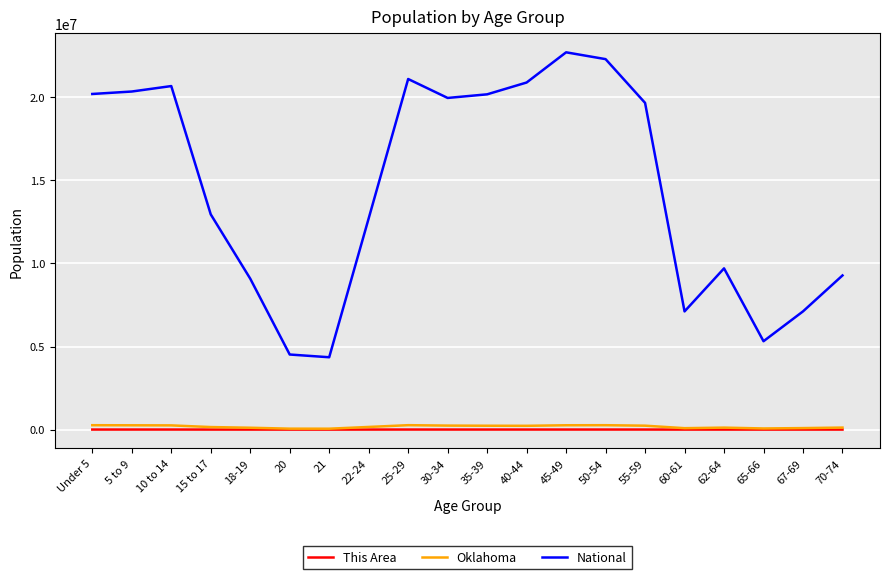

Which series has the largest total across all categories?

National